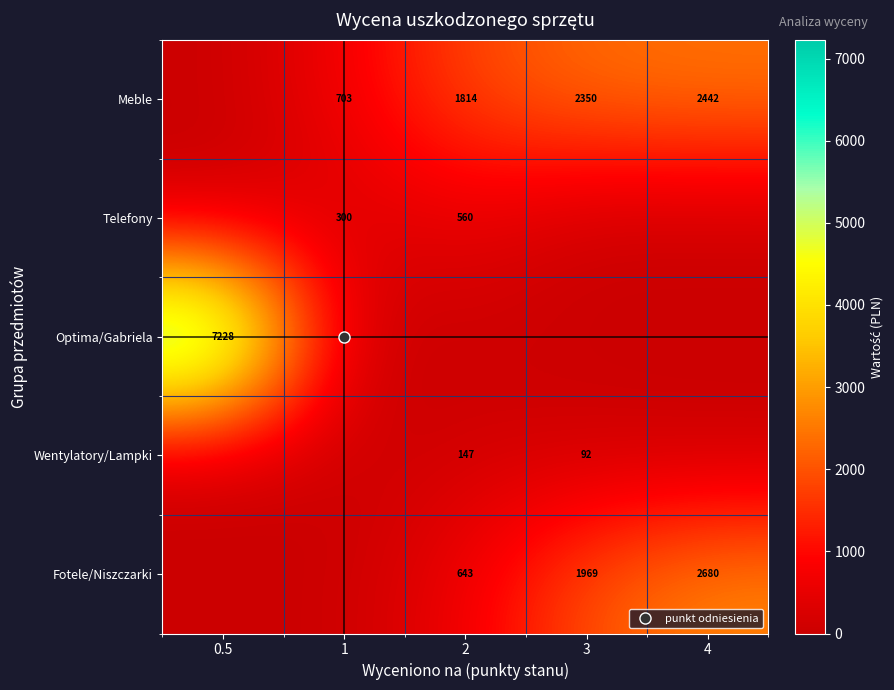

Which series has the largest total across all categories?

Meble